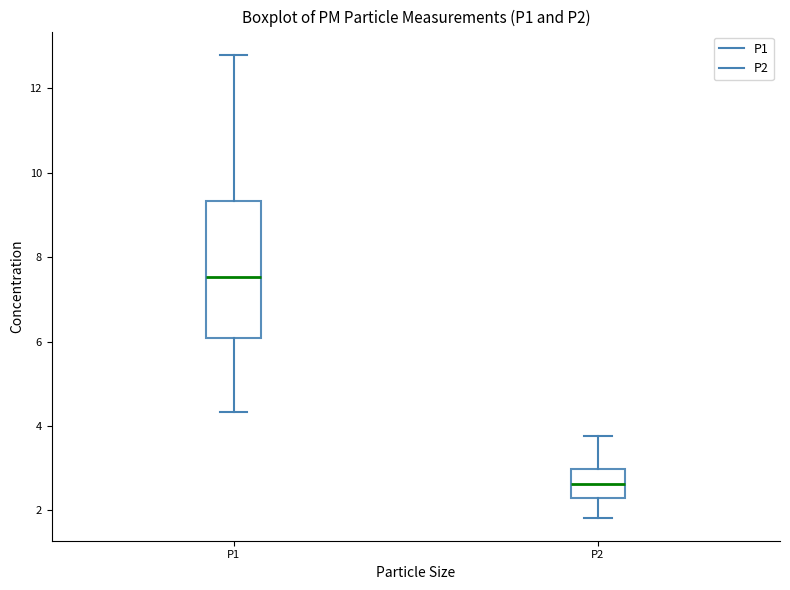

Where is the lower edge of the box for P2 on the y-axis? The values are not printed on the chart, so give them approximately, as read against the axis.

2.4